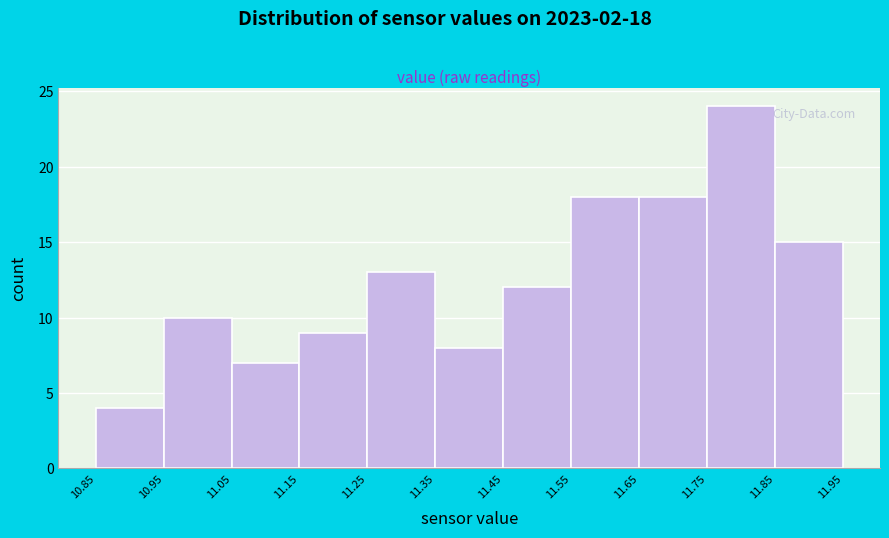

Over which range of the x-axis is the bar tallest?

11.75 to 11.85